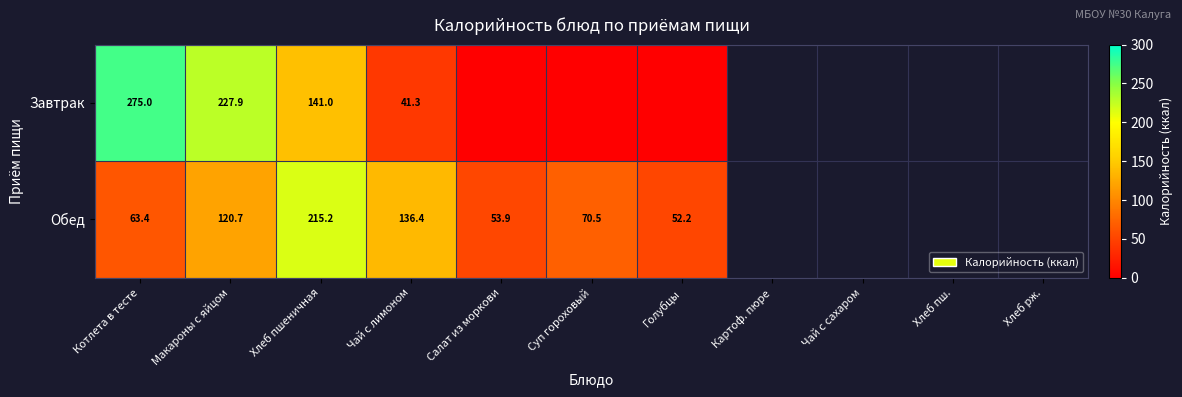

Is the value of Завтрак at Макароны с яйцом greater than the value of Обед at Чай с лимоном?

Yes